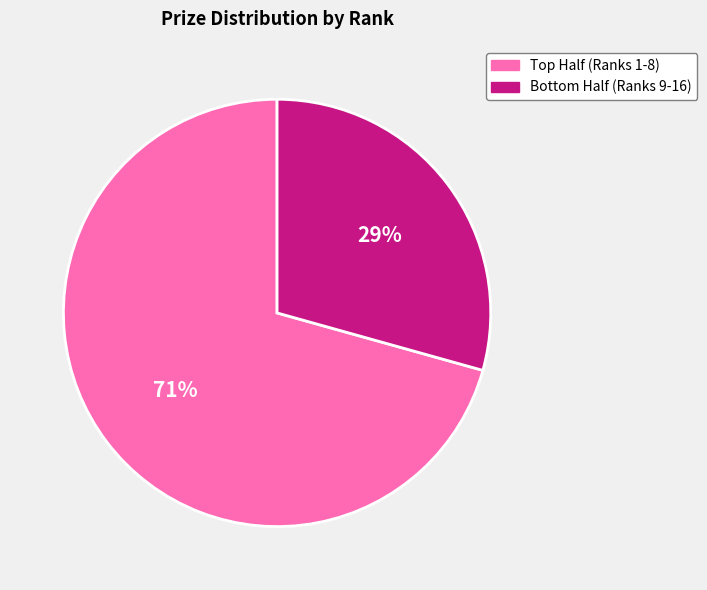

Which category has the smallest portion of the pie?

Bottom Half (Ranks 9-16)